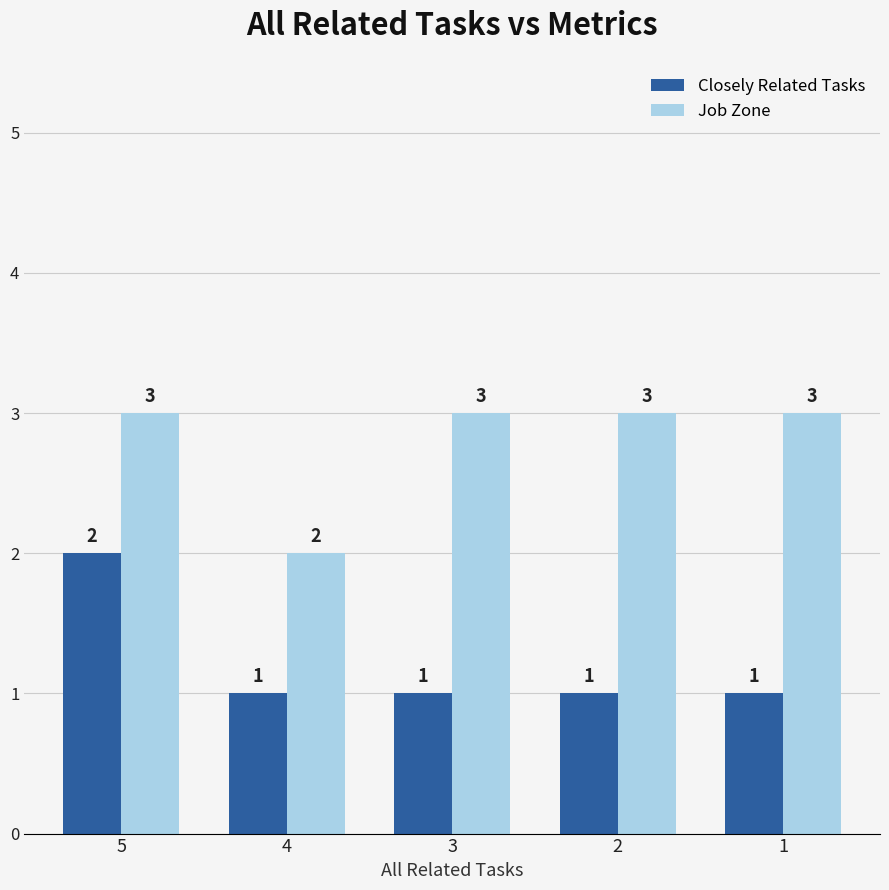

What is the total value across all series at 2?

4